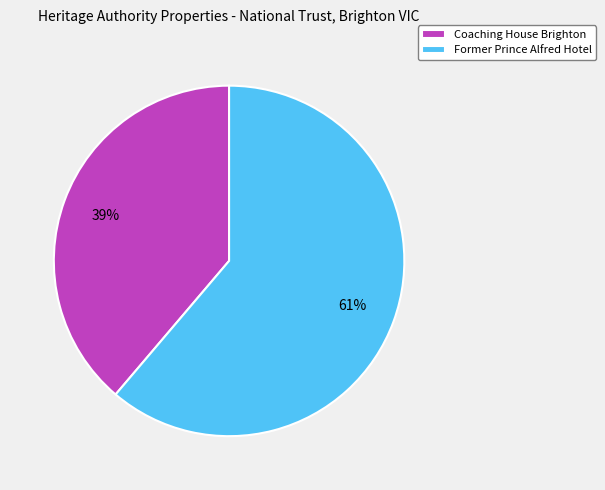

To the nearest percent, what portion does Former Prince Alfred Hotel represent?

61%